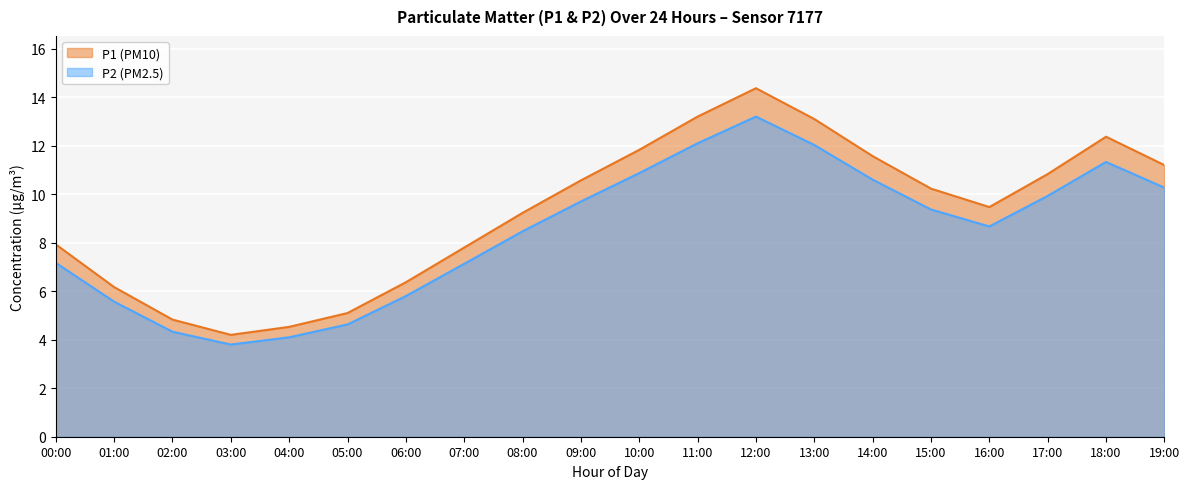

At which category does the chart reach its peak across all series?

12:00